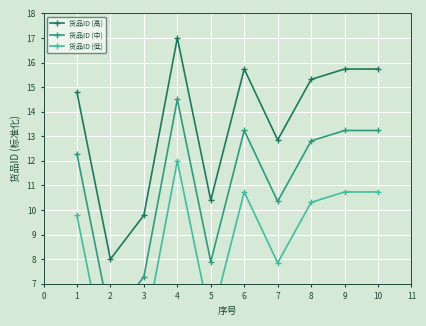

What are all the series names shown in the legend?

货品ID (高), 货品ID (中), 货品ID (低)